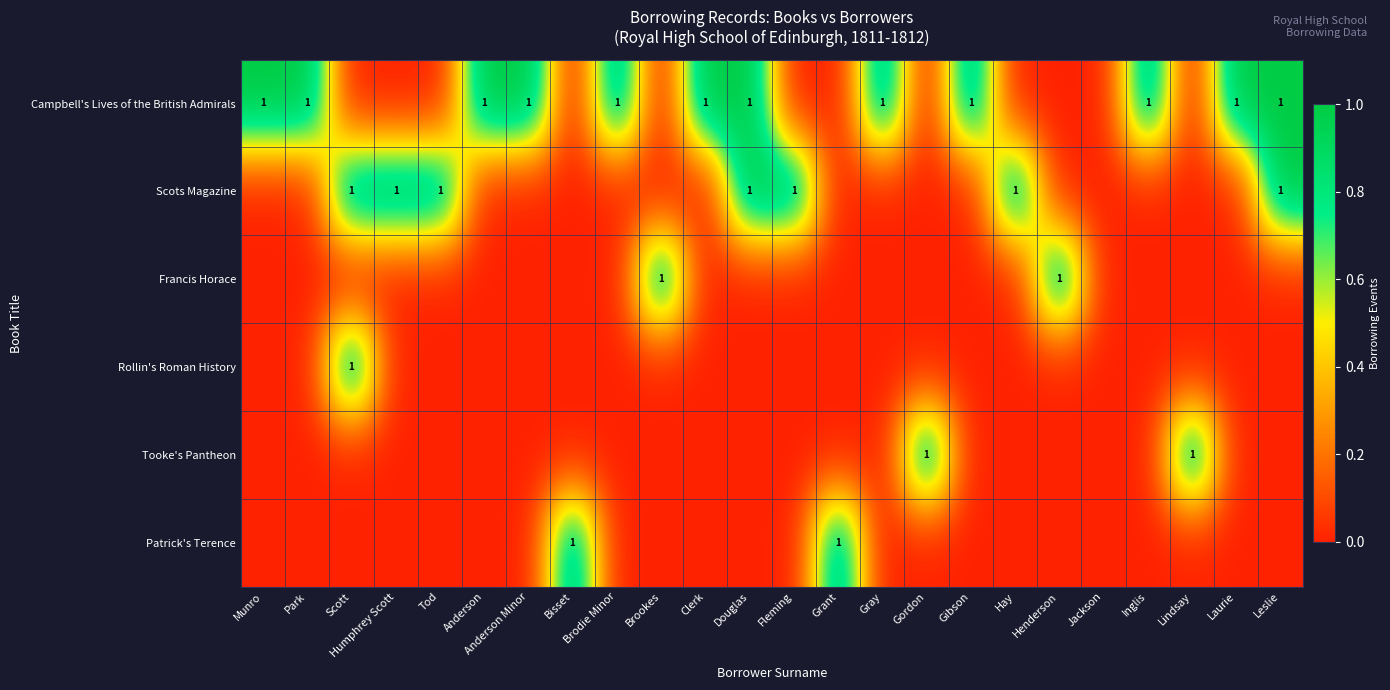

Which category has the lowest value across all series?

Scott